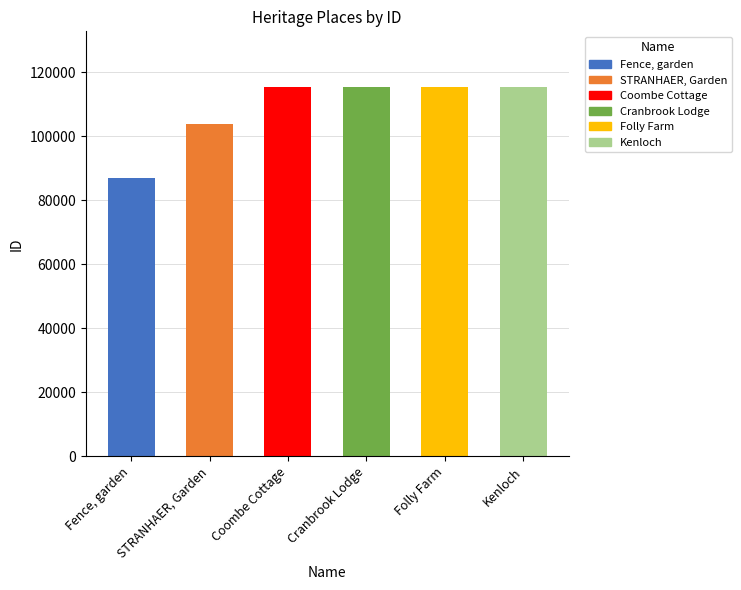

Is it true that the value at Cranbrook Lodge is 115253?

True